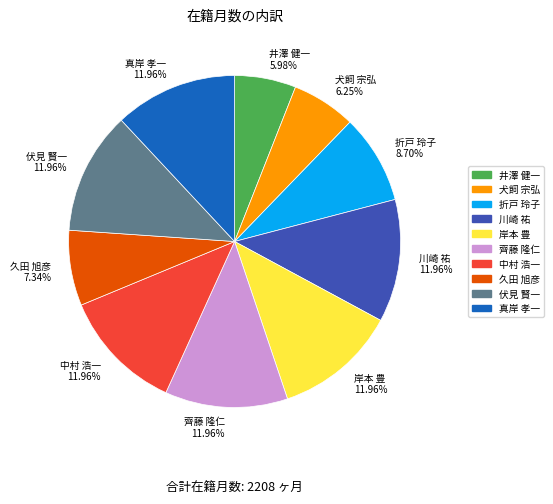

Is there a majority slice in this chart?

No